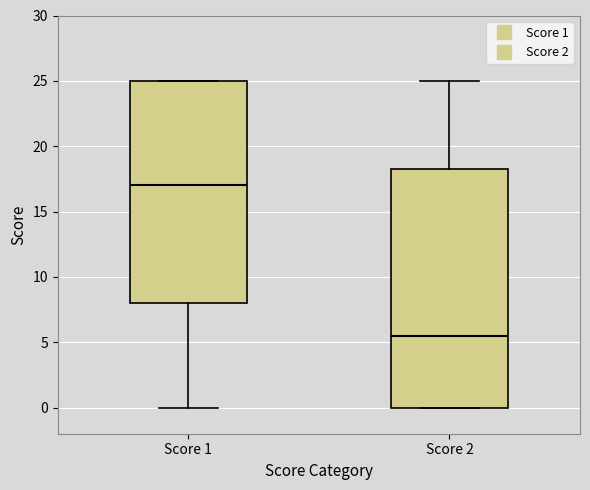

Reading left to right, transcribe this box plot: for each box, give where its median line is, the range the box spans, and where its two whiskers end, as read against the y-axis. The values are not printed on the chart, so give them approximately, as read against the axis.

Score 1: median 17.0, box 8.0 to 25.0, whiskers 0.0 to 25.0
Score 2: median 5.5, box 0.0 to 18.5, whiskers 0.0 to 25.0